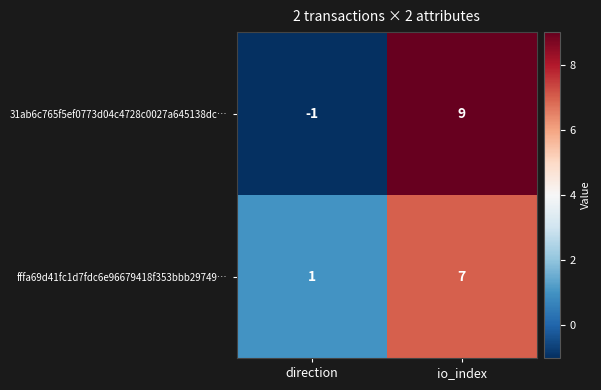

At which category is the sum across all series the highest?

io_index